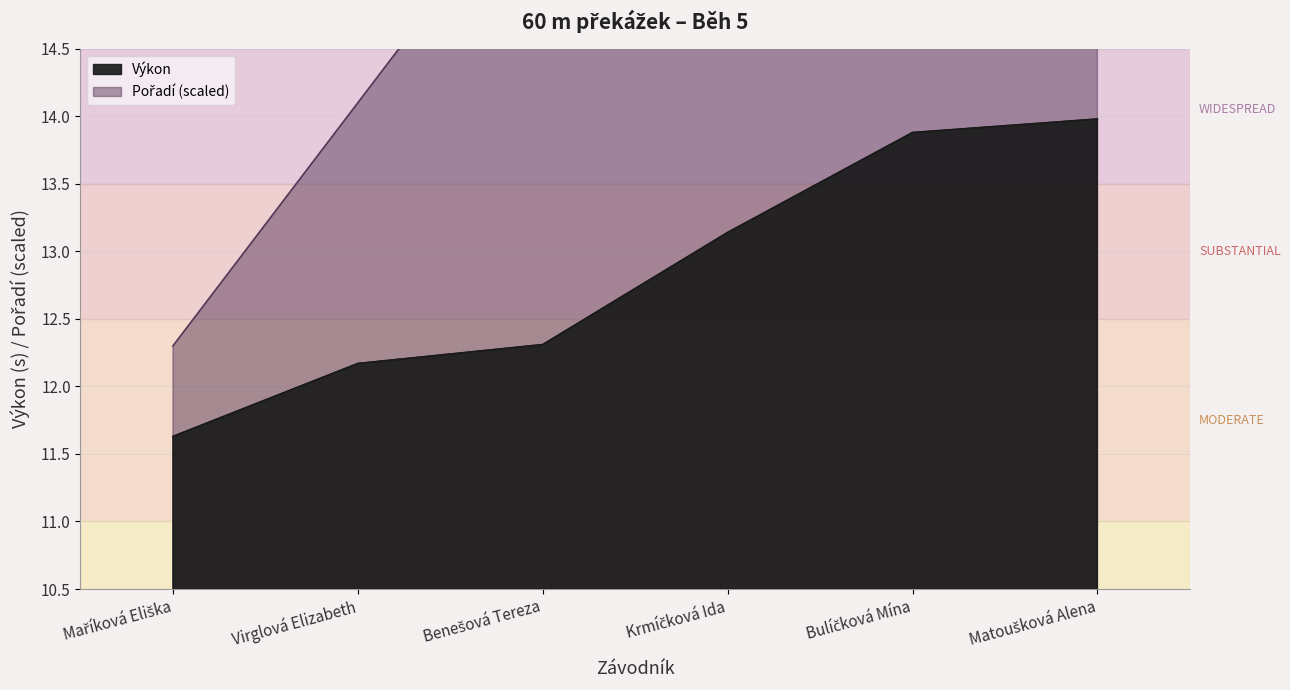

Reading left to right, transcribe all the data shown in this chart.

Pořadí: 12.3	14.1	15.9	17.7	19.5	21.3
Výkon: 11.6	12.2	12.3	13.1	13.9	14.0